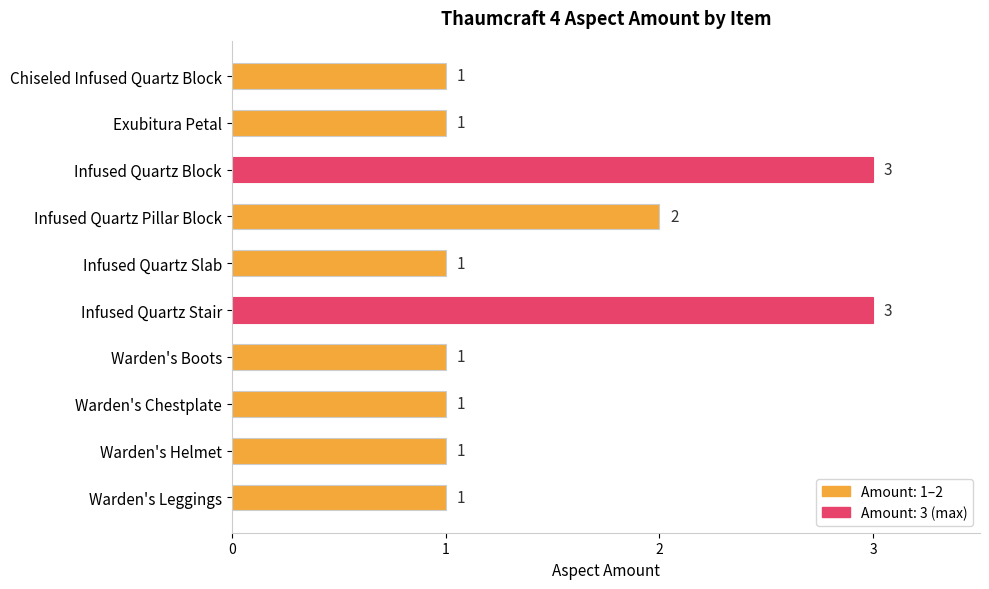

Does the chart contain any negative values?

No